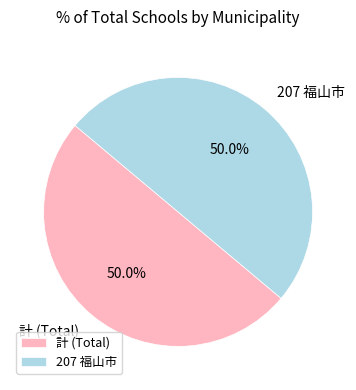

What percentage is NOT represented by 計 (Total)?

50.0%